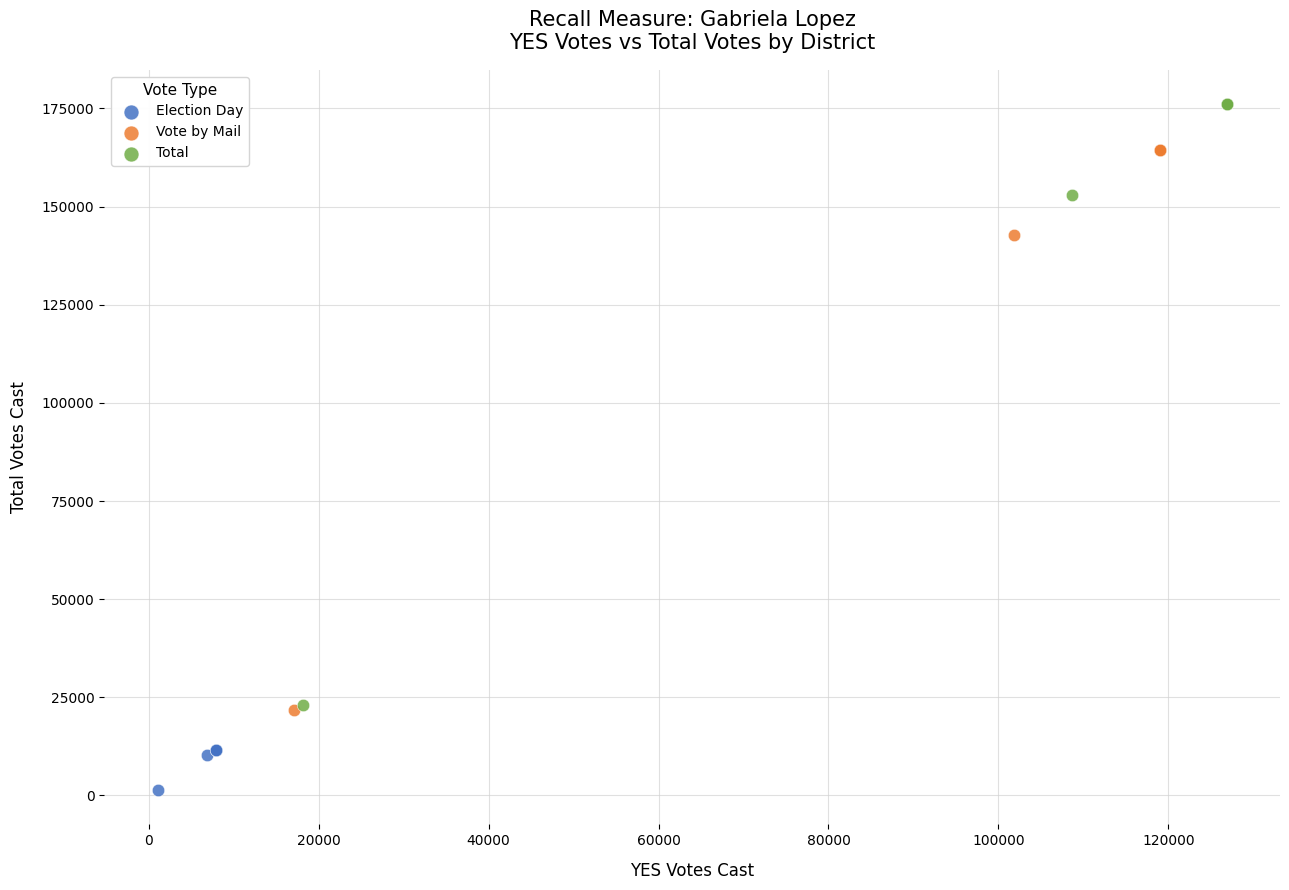

Which series contains the lowest Y value?

Election Day